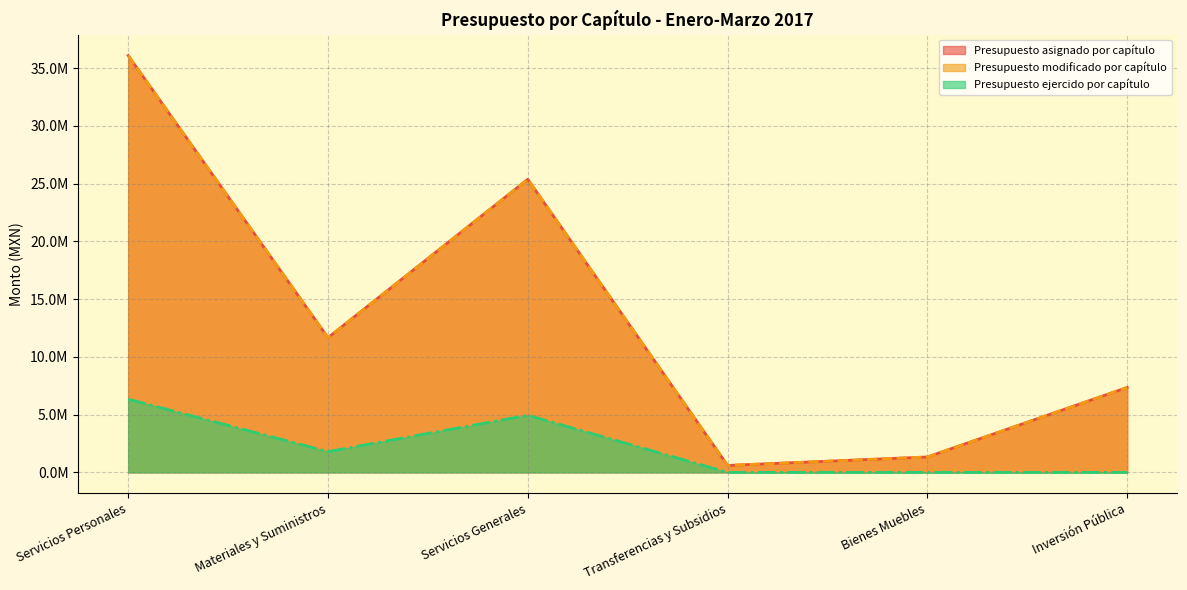

Which series has the largest total across all categories?

Presupuesto asignado por capítulo